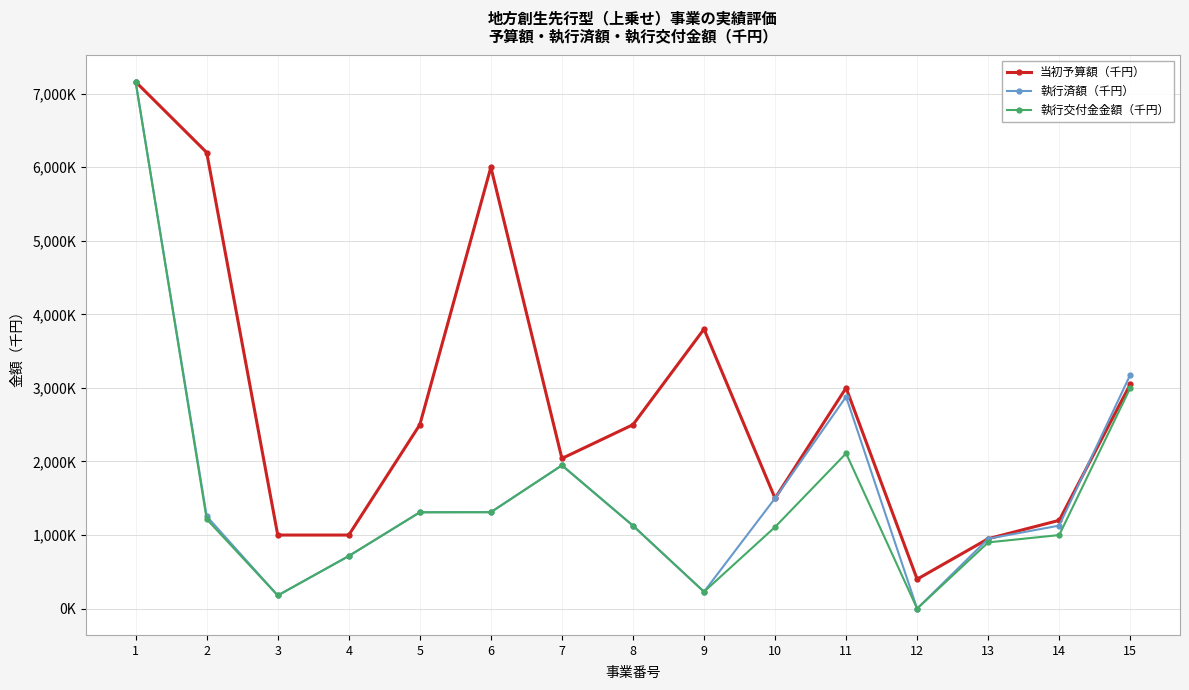

Does the chart have visible grid lines?

Yes